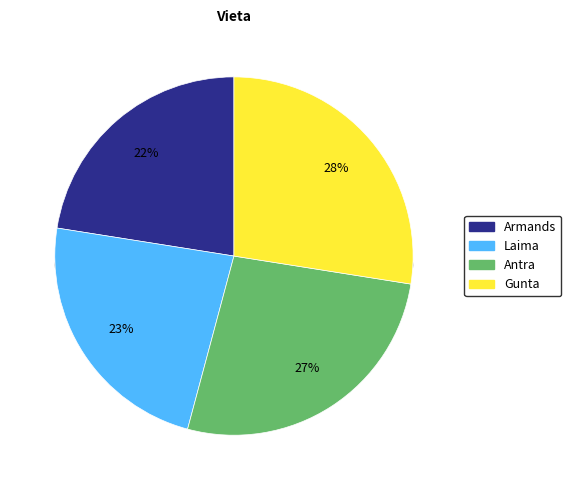

What is the smallest slice in the pie chart?

Armands